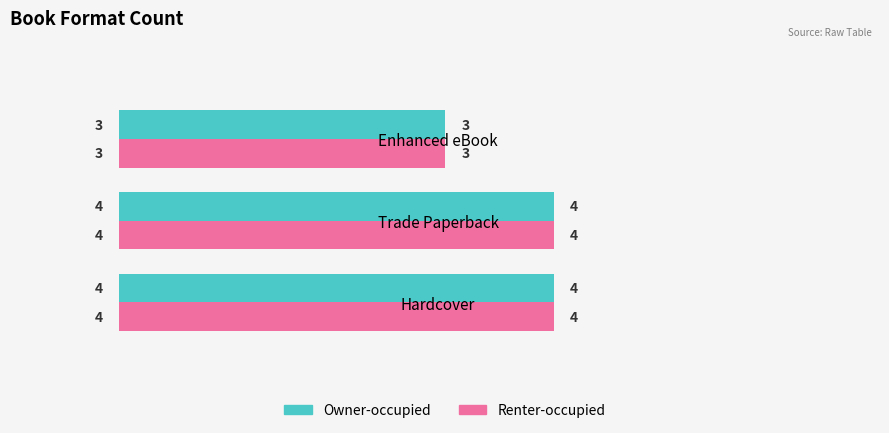

Is it true that Owner-occupied equals 3 at Enhanced eBook?

True